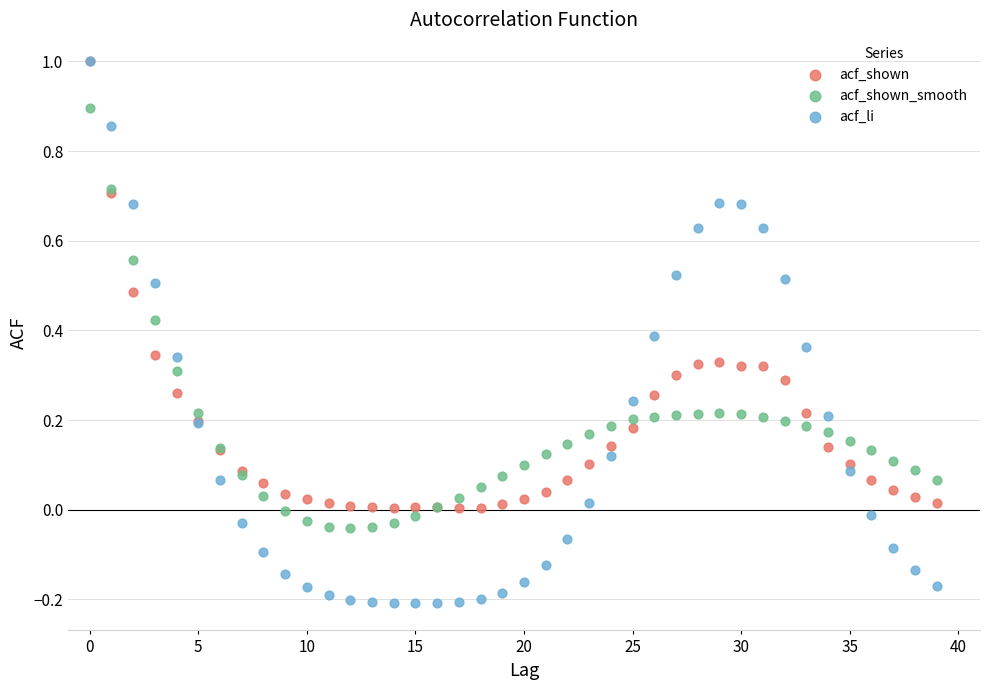

What are all the series names shown in the legend?

acf_shown, acf_shown_smooth, acf_li